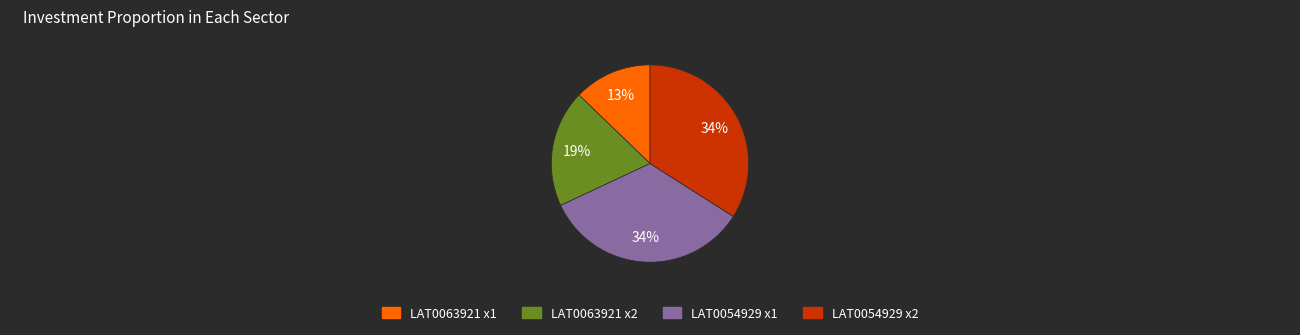

To the nearest percent, what is the difference between the largest and smallest slice percentages?

21%